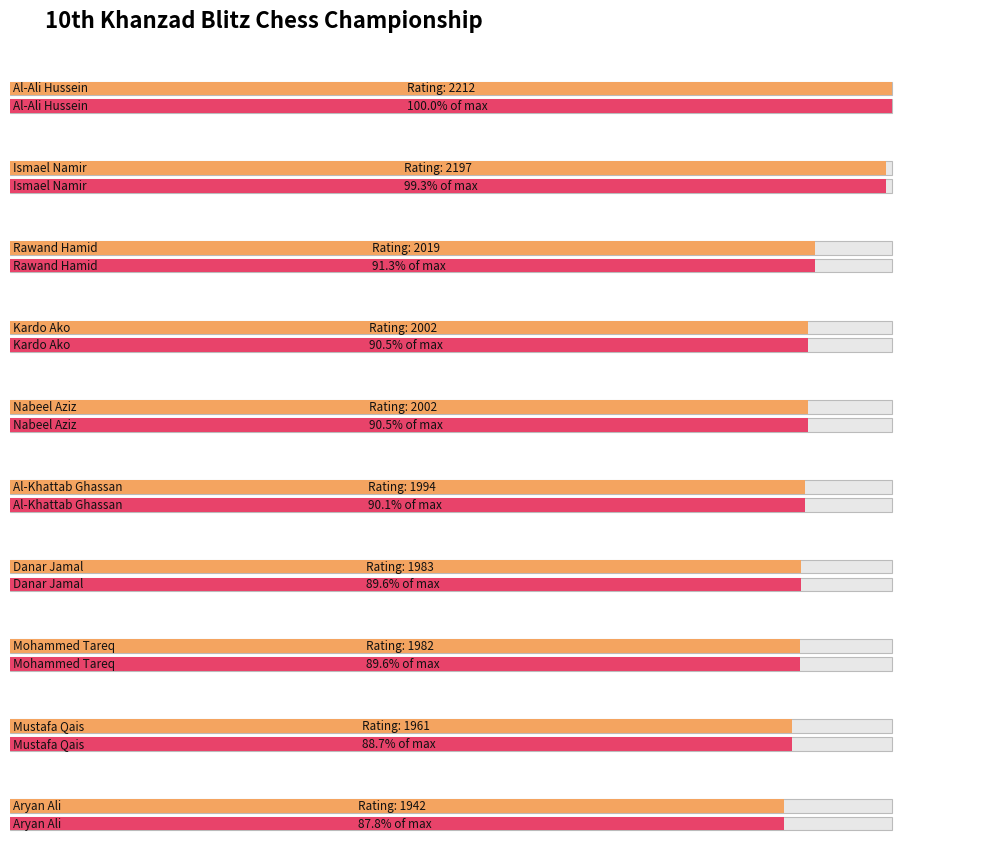

What is the highest value of the Average utilization series?

2212